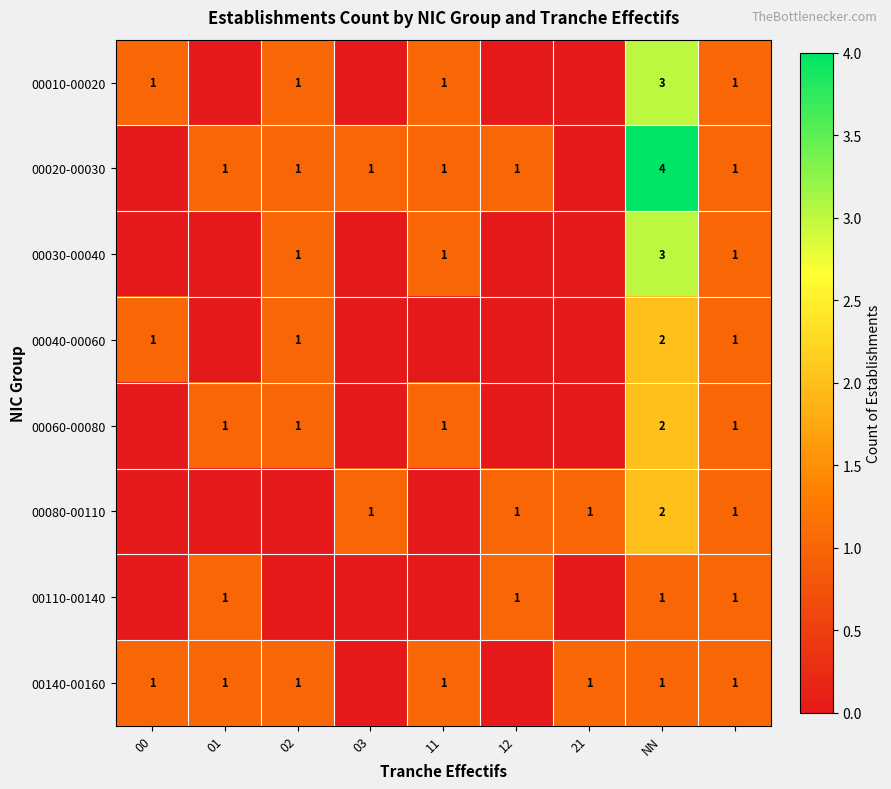

Which label corresponds to the smallest value in the chart?

01